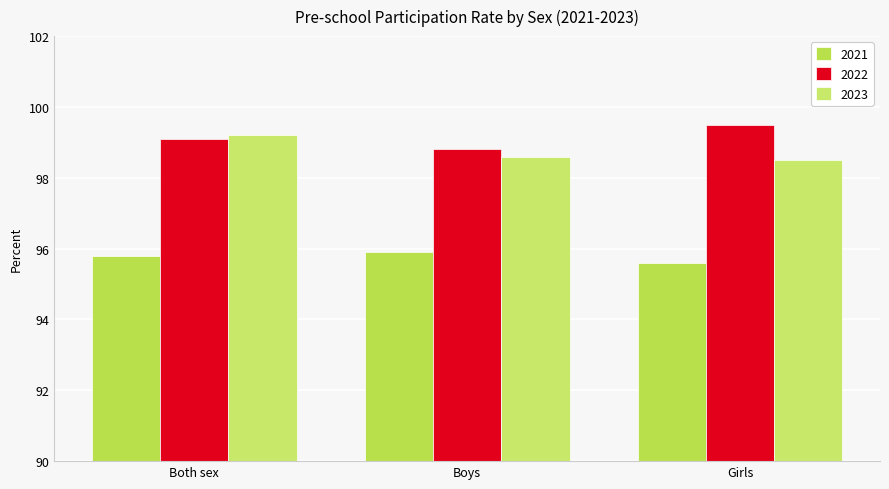

What is the label of the 1st bar from the right?

Girls